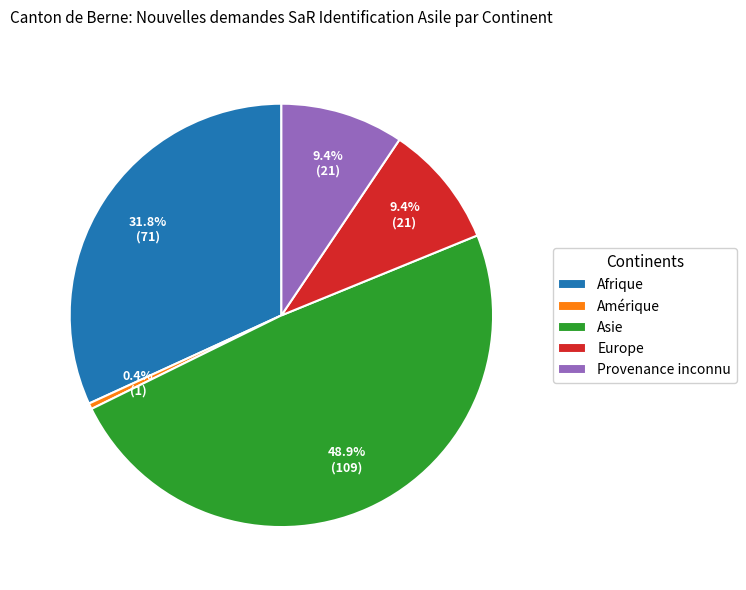

What is the ratio of the value at Afrique to the value at Amérique?

71.0